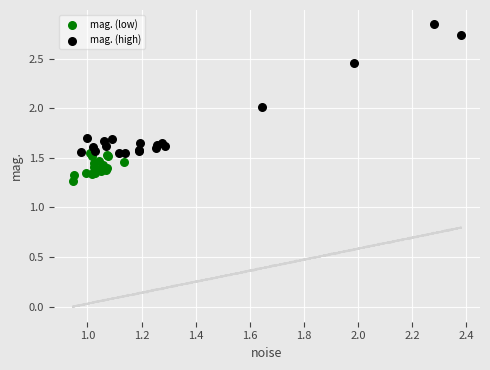

Which series reaches the maximum Y coordinate?

mag. (high)